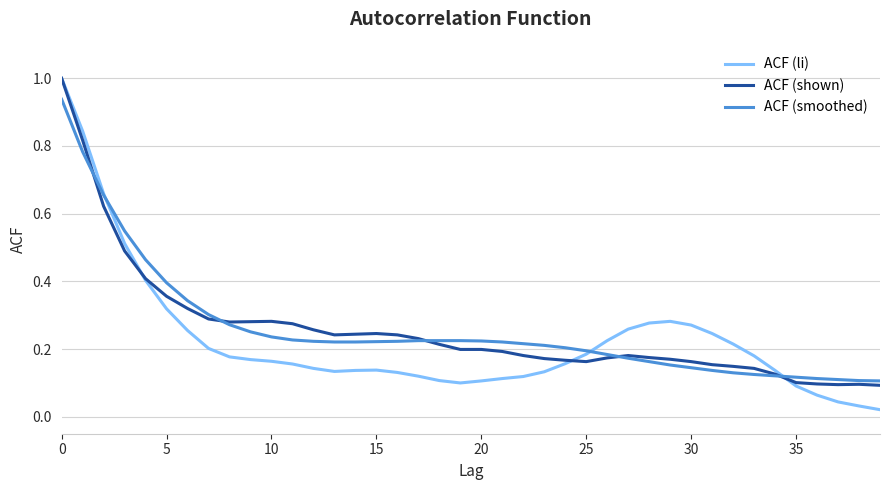

Where is the first local minimum for ACF (li)?

13